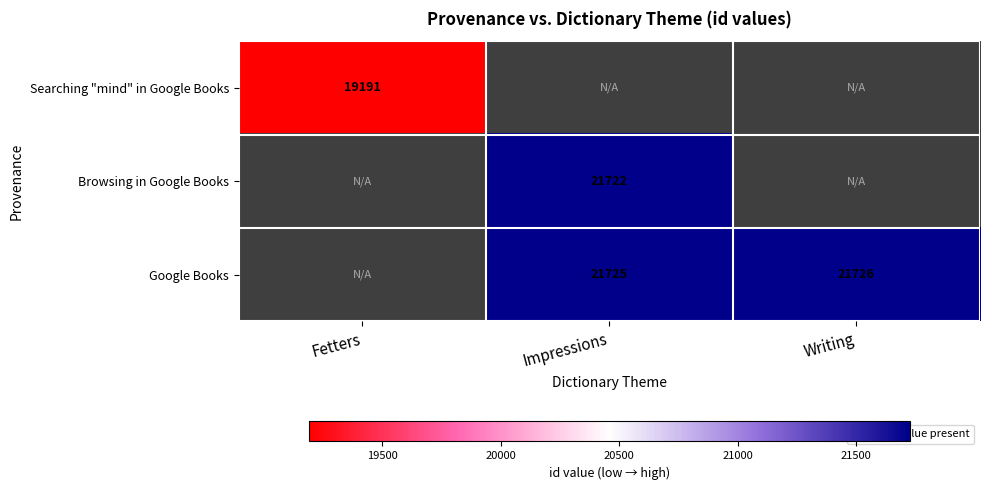

The value of Browsing in Google Books at Impressions is 21722. True or false?

True